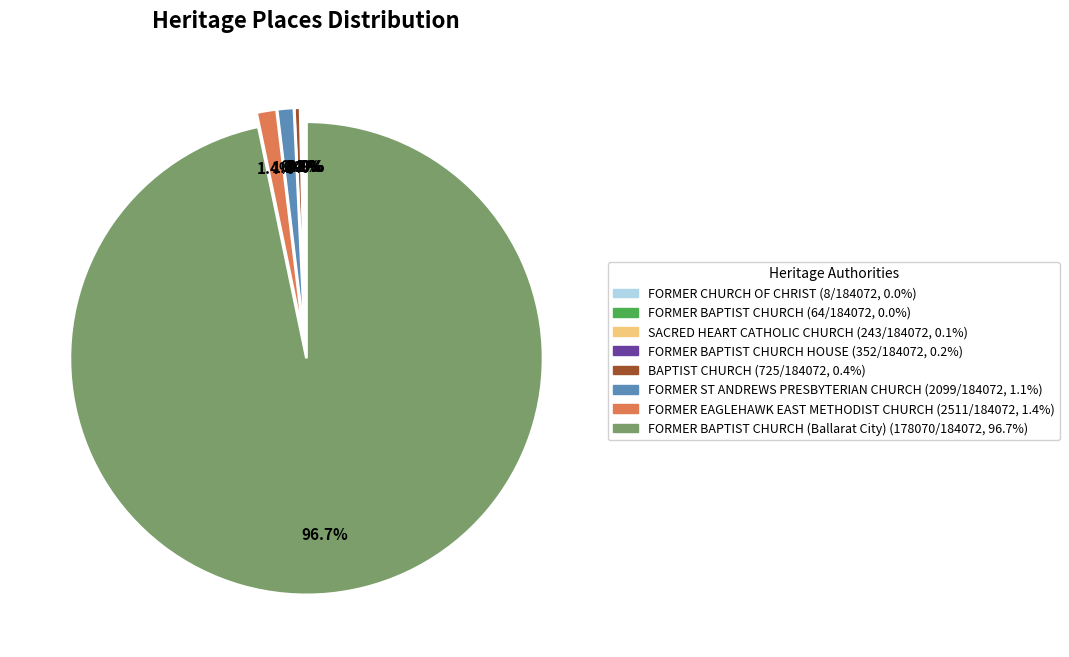

Is there any slice that represents more than half of the pie?

Yes